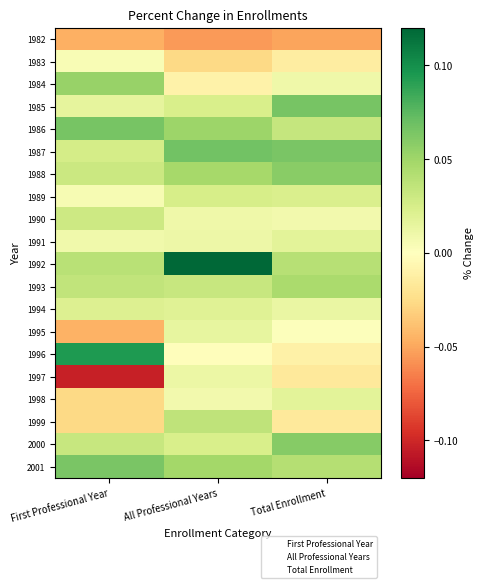

The 1991 series shows 0.0 at First Professional Year. True or false?

True